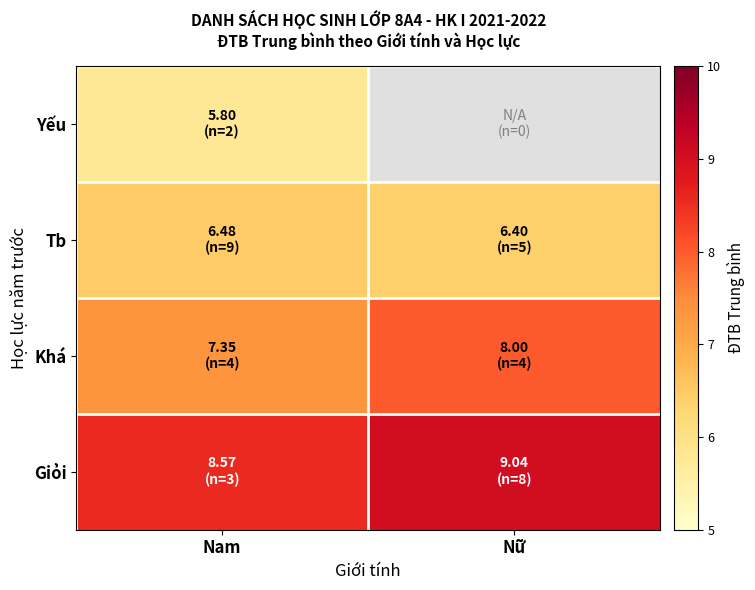

What is the maximum value for Giỏi?

9.0